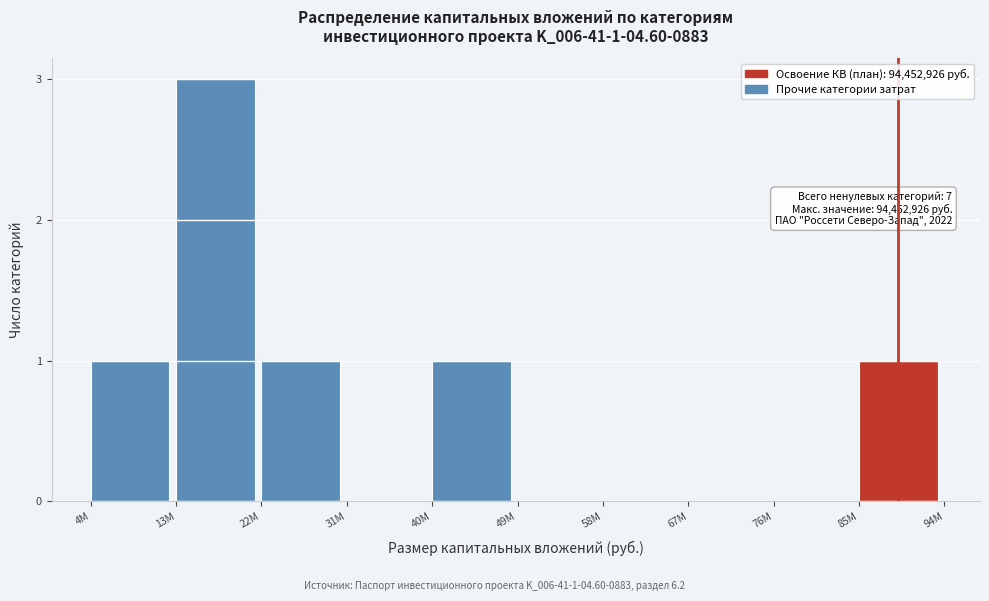

Reading left to right, list all the values displayed in this chart.

4М=1	13М=3	22М=1	31М=0	40М=1	49М=0	58М=0	67М=0	76М=0	85М=1